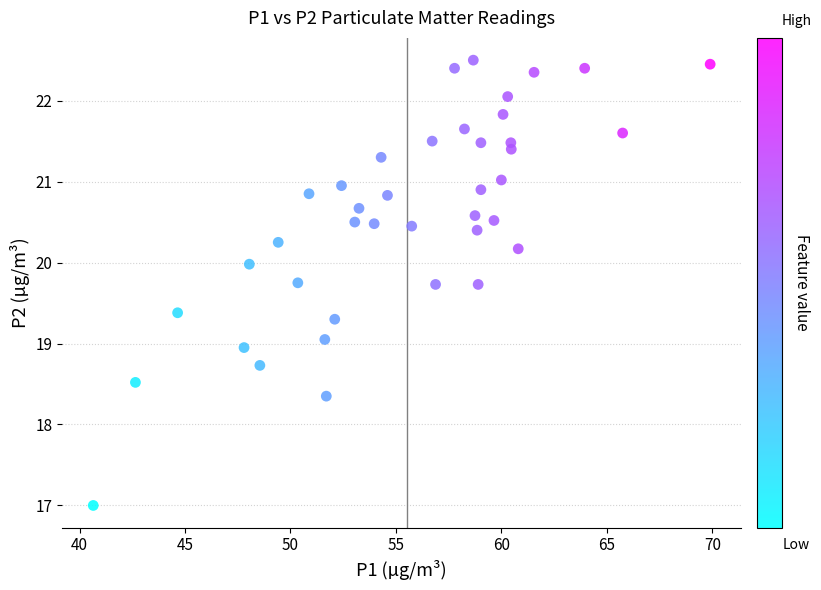

What is the range of X values (max minus min)?

29.3